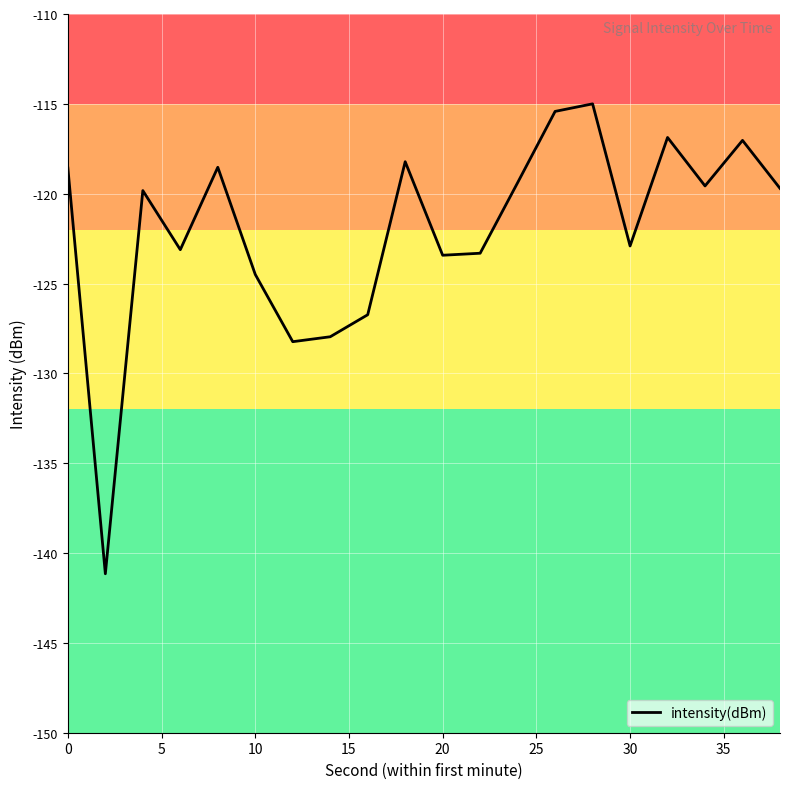

What is the difference between the maximum and minimum values?

26.2